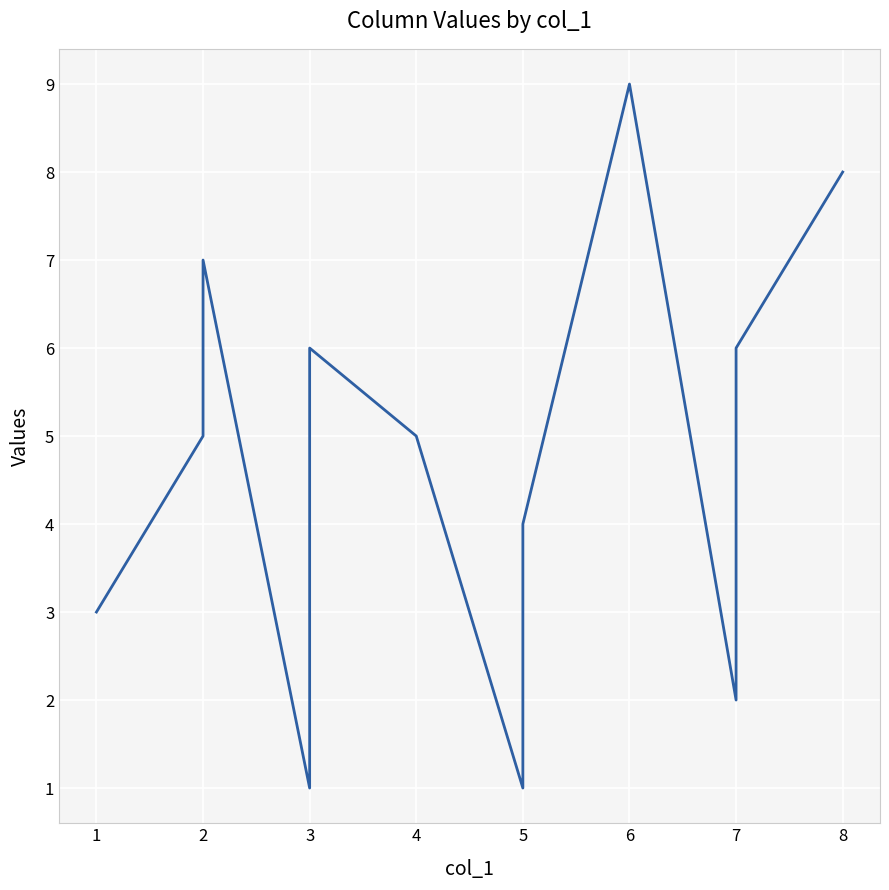

What is the value of the 8th point from the left?

1